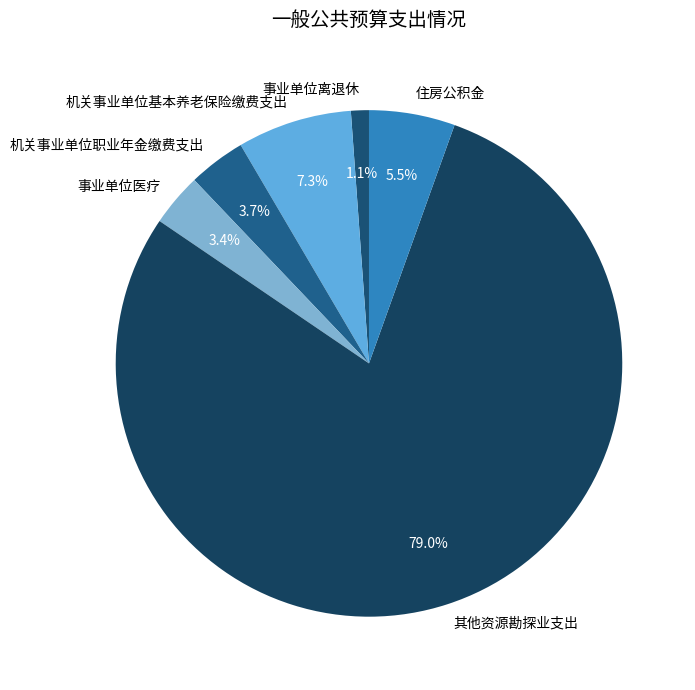

To the nearest percent, what is the difference between the 住房公积金 and 事业单位离退休 slice percentages?

4%